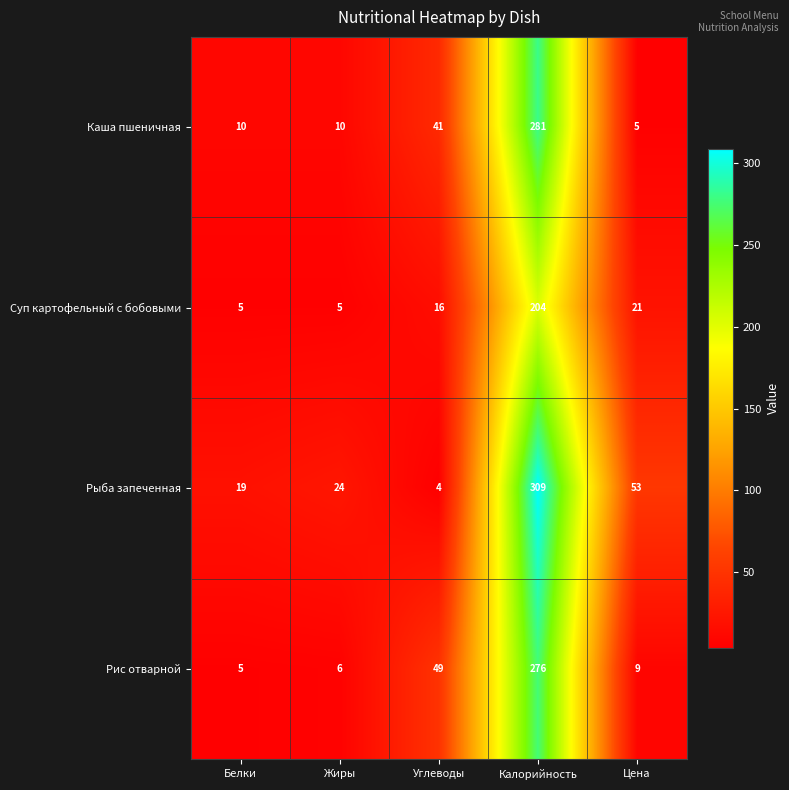

Rank the series by their maximum value, from lowest to highest.

Суп картофельный с бобовыми, Рис отварной, Каша пшеничная, Рыба запеченная